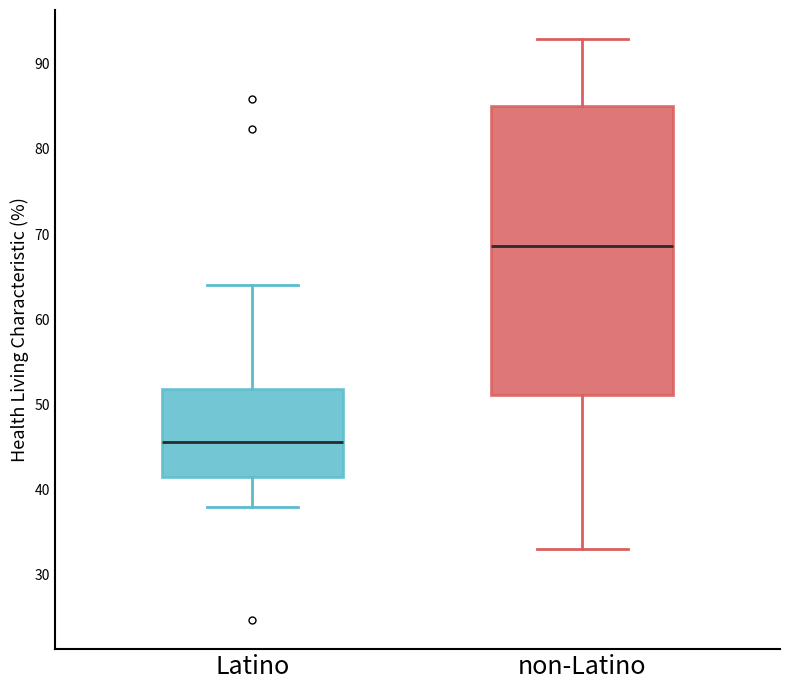

Reading left to right, read every box against the y-axis: the position of its median line, the range the box covers, and the ends of its whiskers. The values are not printed on the chart, so give them approximately, as read against the axis.

Latino: median 46, box 41 to 52, whiskers 38 to 64
non-Latino: median 69, box 51 to 85, whiskers 33 to 93